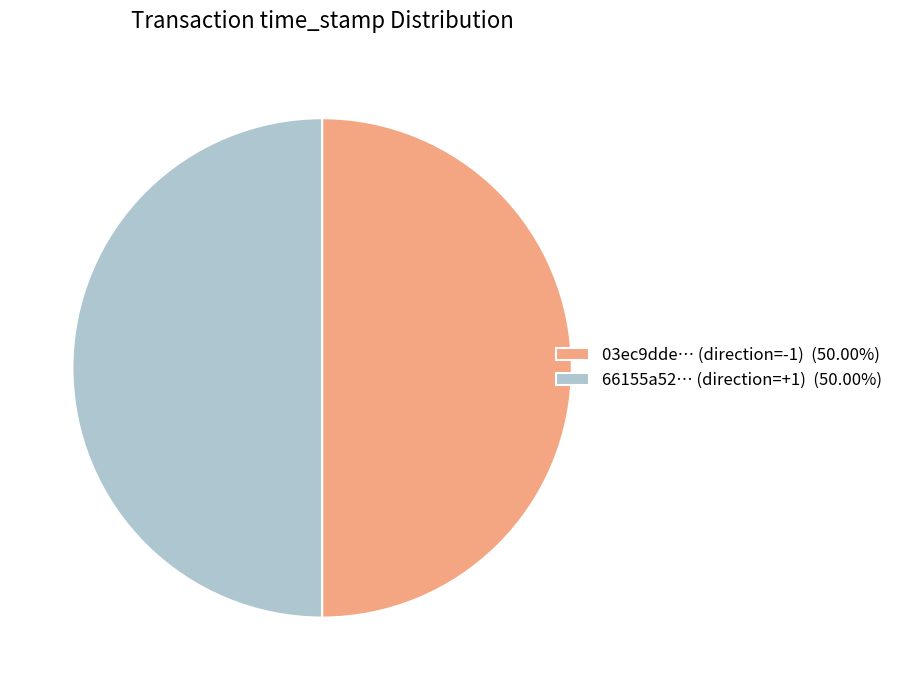

Do 03ec9dde… (direction=-1) (50.00%) and 66155a52… (direction=+1) (50.00%) together represent more than half of the pie?

Yes